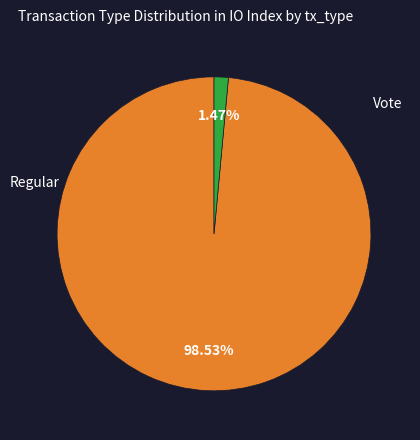

Is there a majority slice in this chart?

Yes